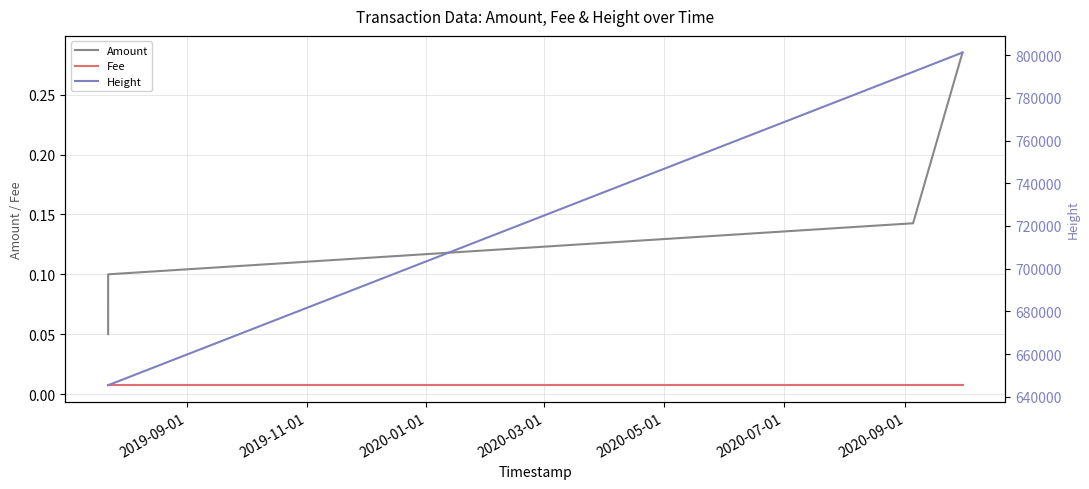

What are all the series names shown in the legend?

Amount, Fee, Height